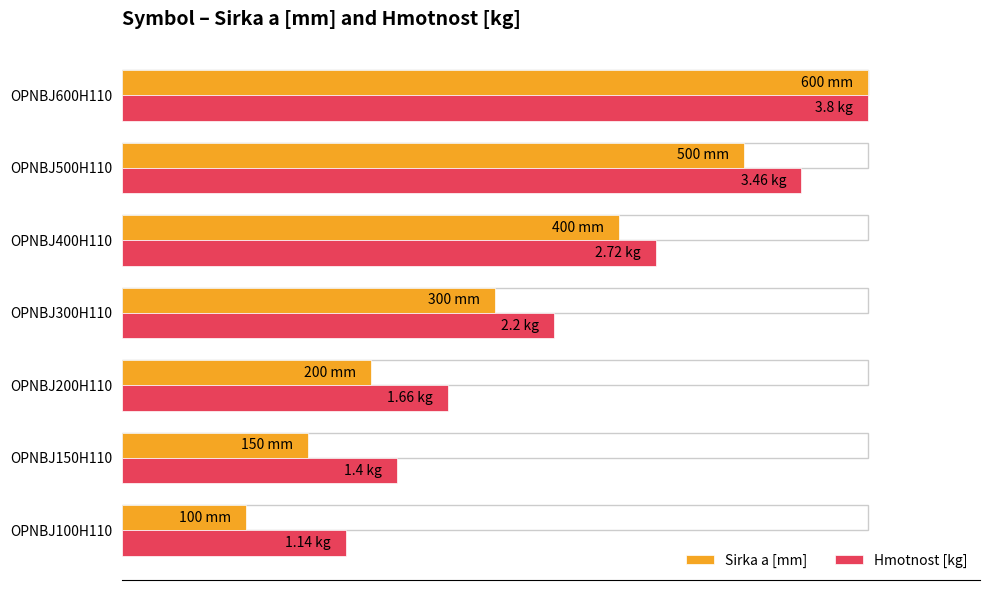

What are all the series names shown in the legend?

Sirka a [mm], Hmotnost [kg]